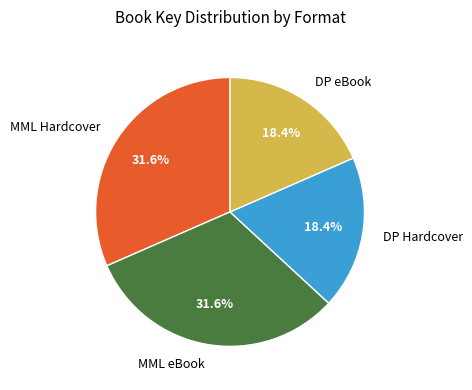

Is there any slice that represents more than half of the pie?

No